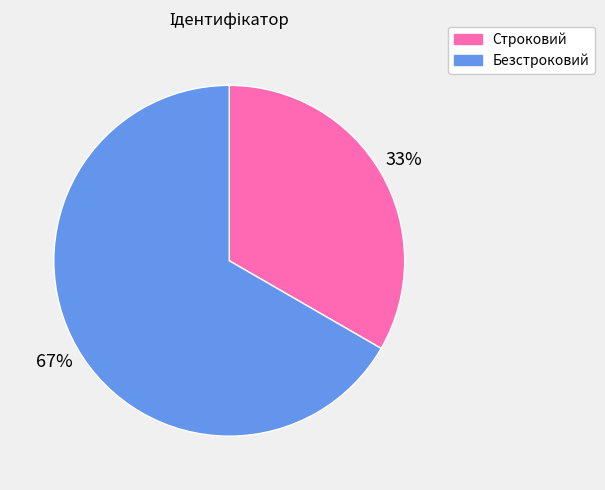

To the nearest percent, what is the combined percentage of Безстроковий and Строковий?

100%